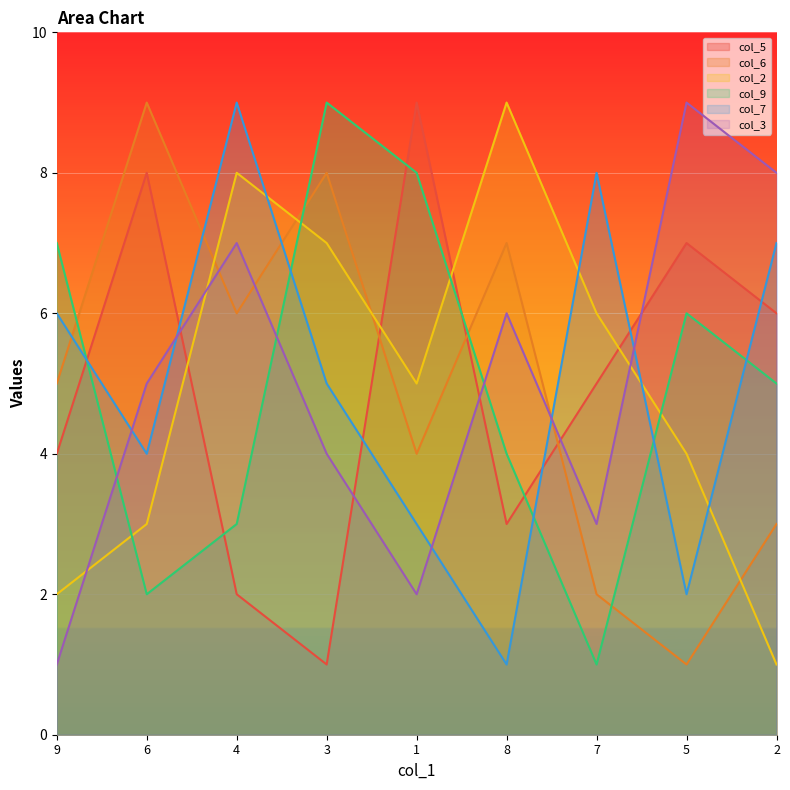

At which label is col_2 closest to 5?

1